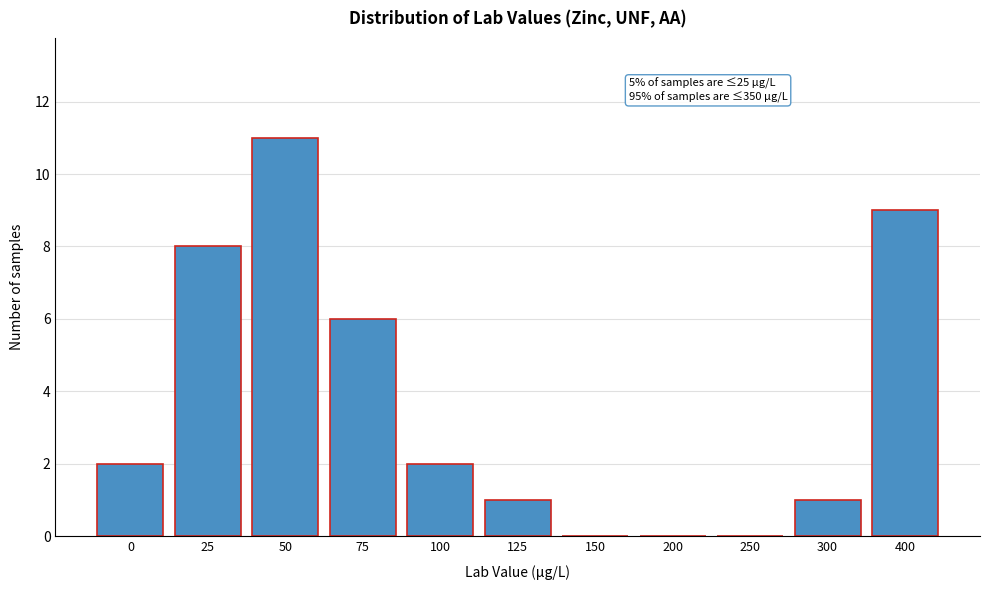

Reading right to left, transcribe all the data shown in this chart.

400=9	300=1	250=0	200=0	150=0	125=1	100=2	75=6	50=11	25=8	0=2